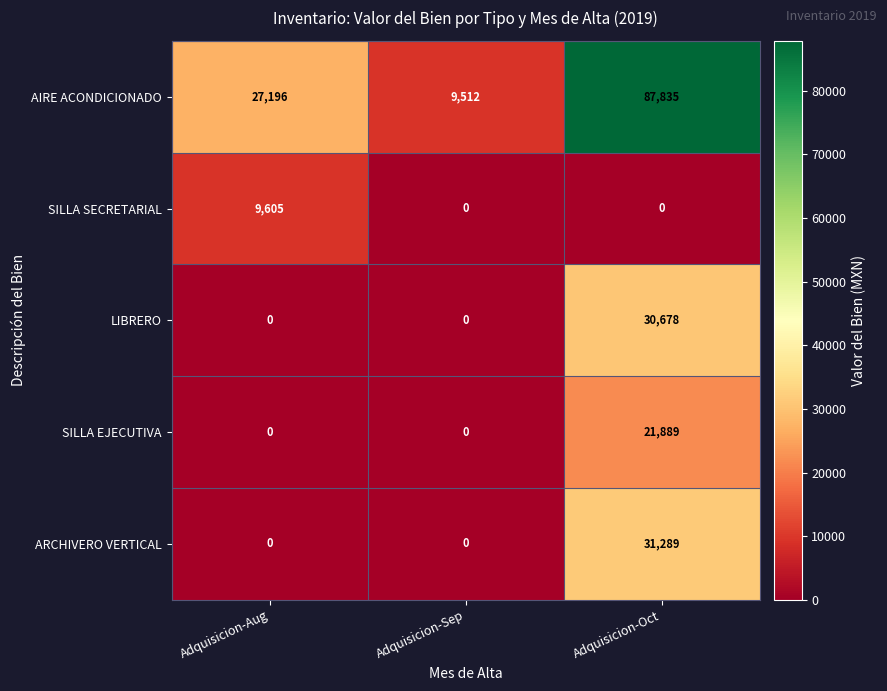

What is the difference between the maximum and minimum values in the SILLA EJECUTIVA series?

21889